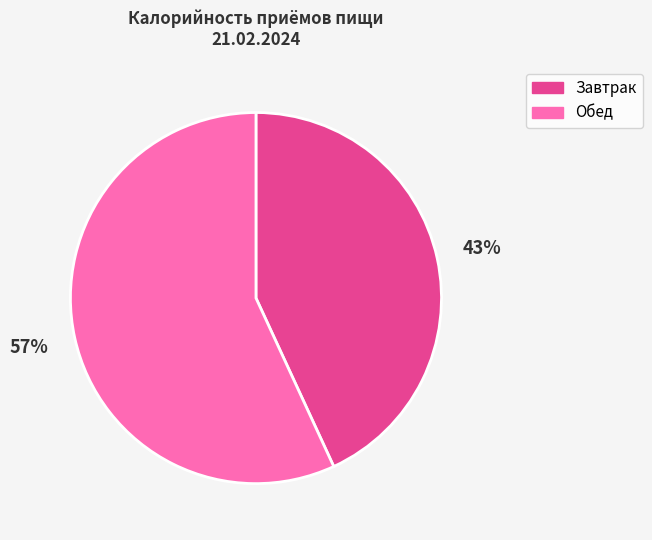

Do Завтрак and Обед together represent more than half of the pie?

Yes